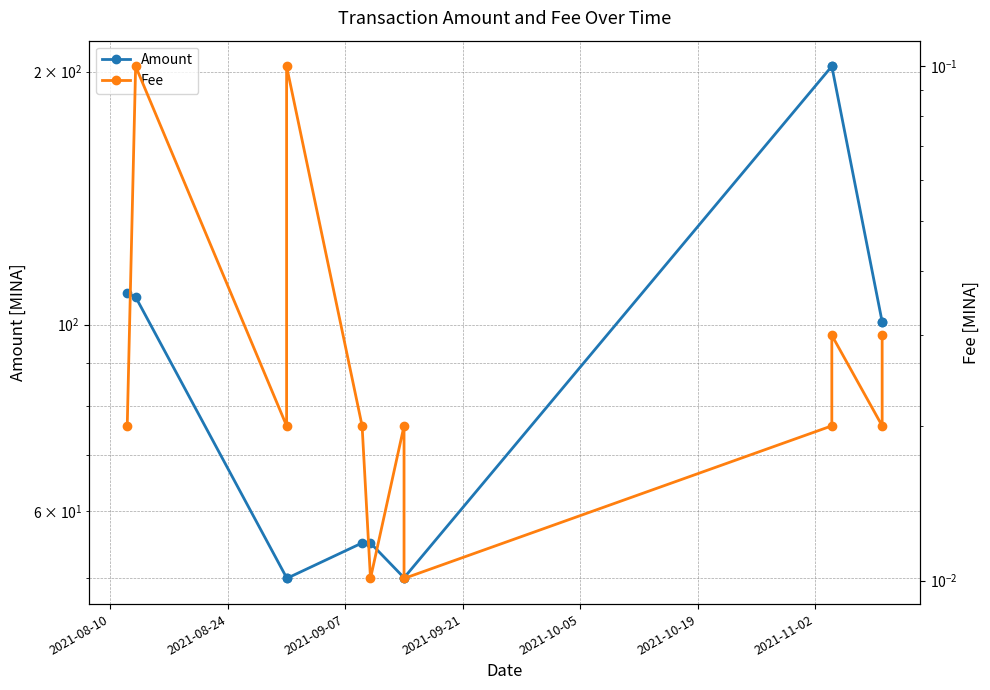

True or false: Amount and Fee cross at least once.

False